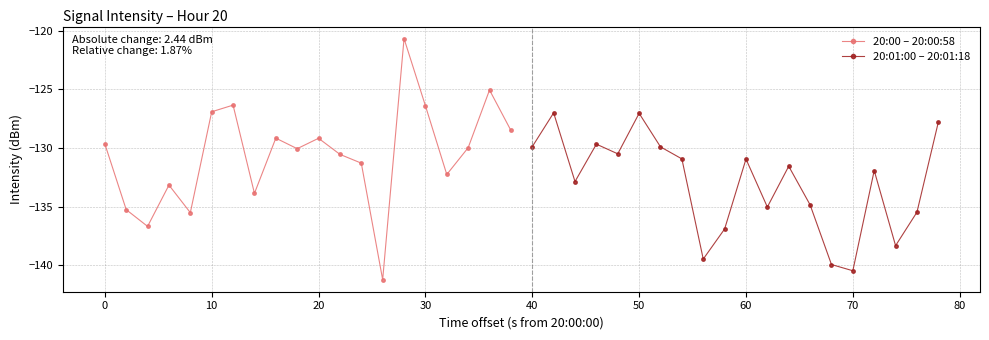

How many interior local peaks does the 20:00 – 20:00:58 series have?

6